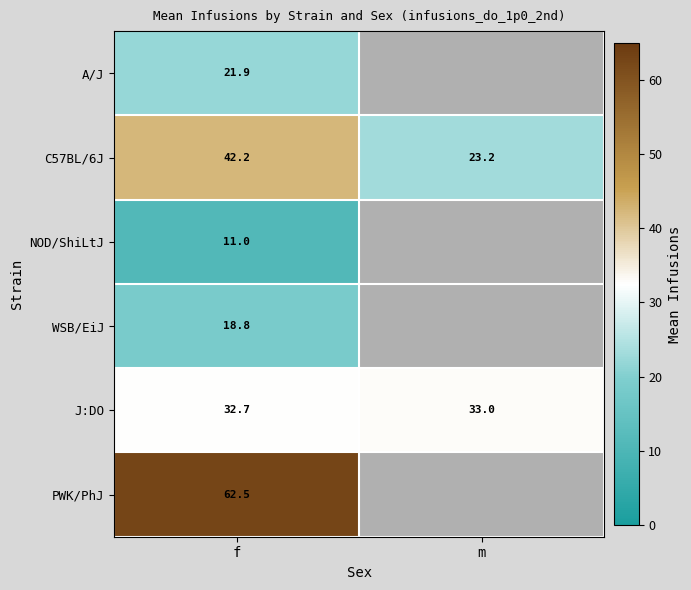

Is it true that C57BL/6J equals 9.0 at f?

False